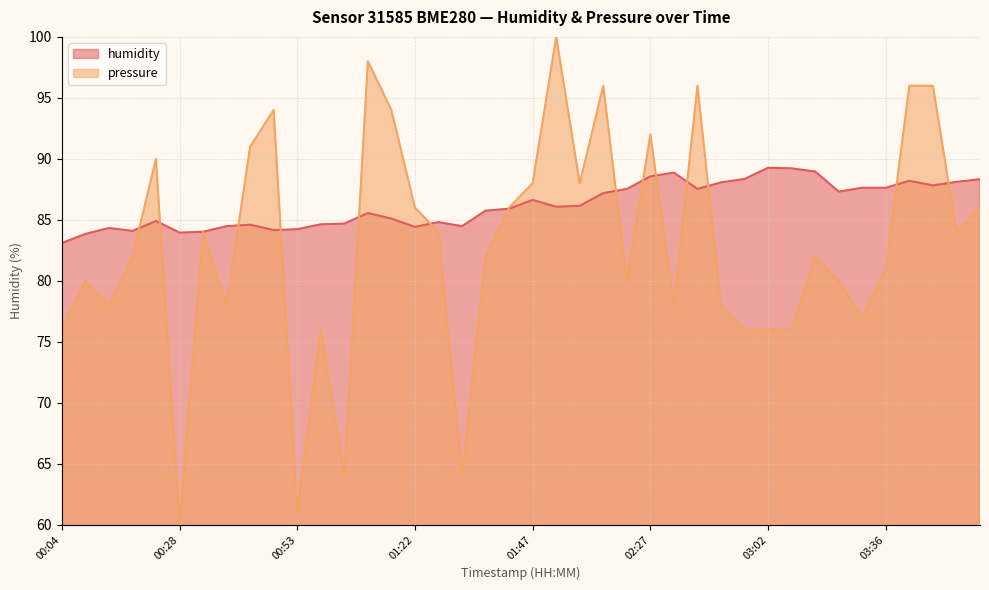

Where is humidity nearest to the value 86?

01:57